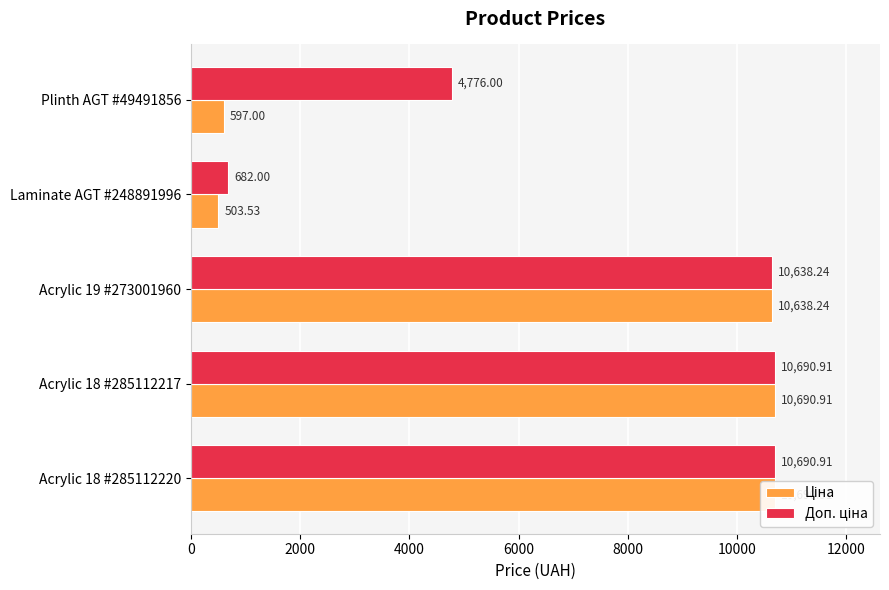

What is the value of the Ціна bar at the 4th from the left?

503.5